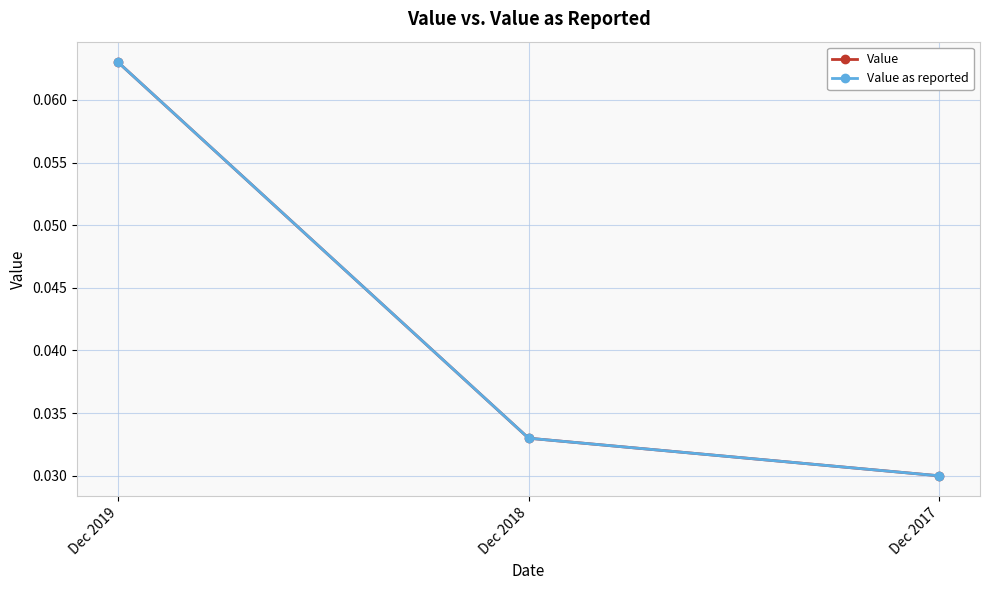

How many lines are shown in the chart?

2